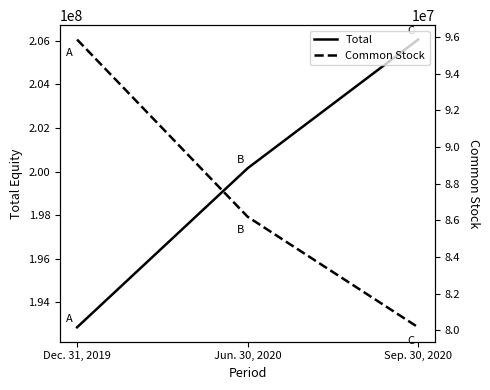

What is the sum of all Total values?

599062446